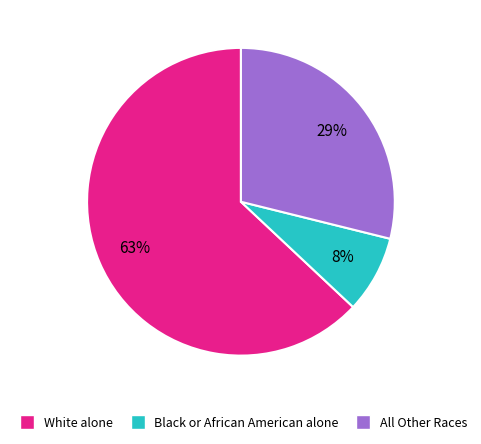

Is there any slice that represents more than half of the pie?

Yes